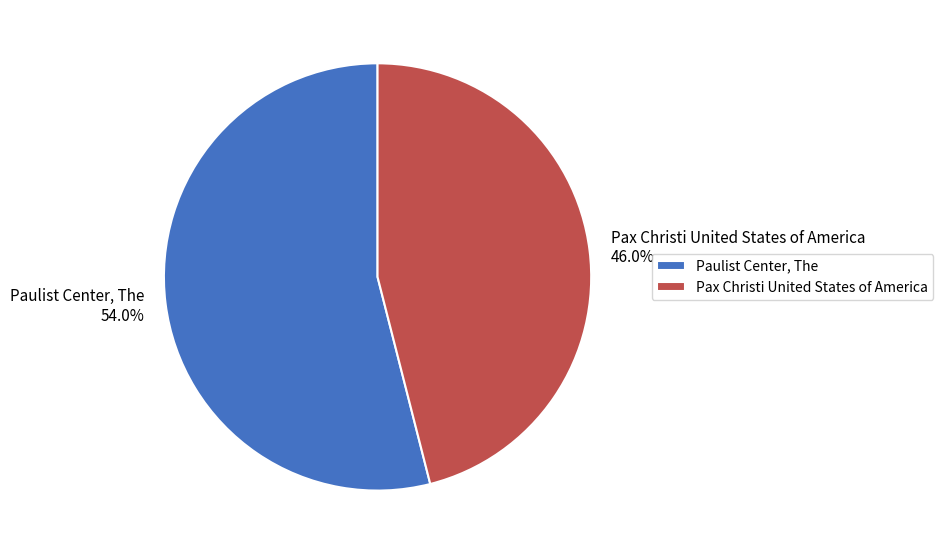

Which slice represents more than half of the pie?

Paulist Center, The